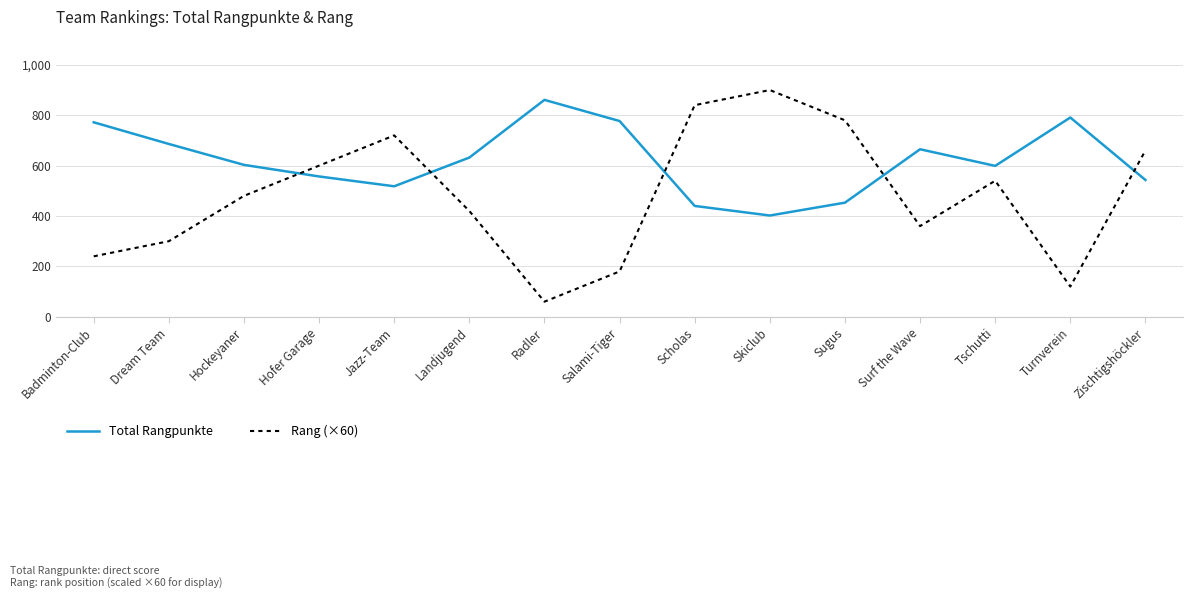

Where do Total Rangpunkte and Rang (×60) first cross each other?

Hockeyaner and Hofer Garage